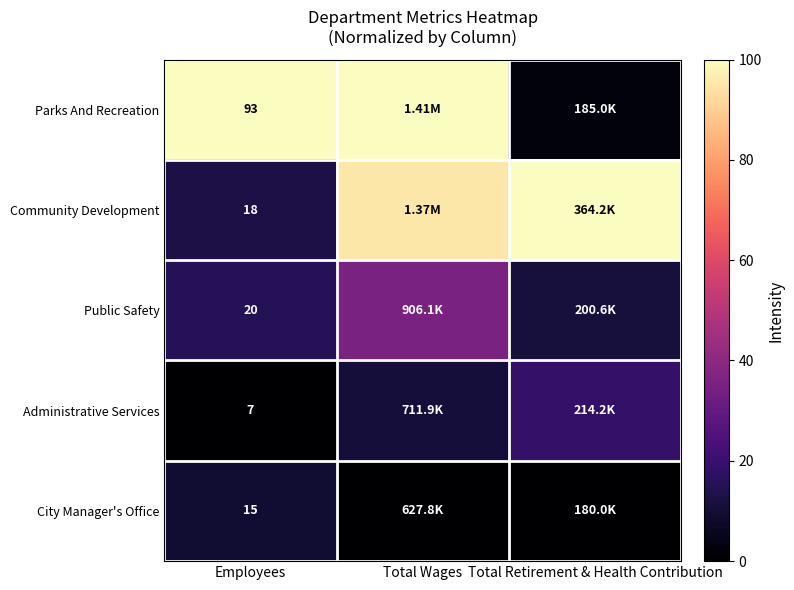

At which label does Public Safety reach its peak?

Total Wages